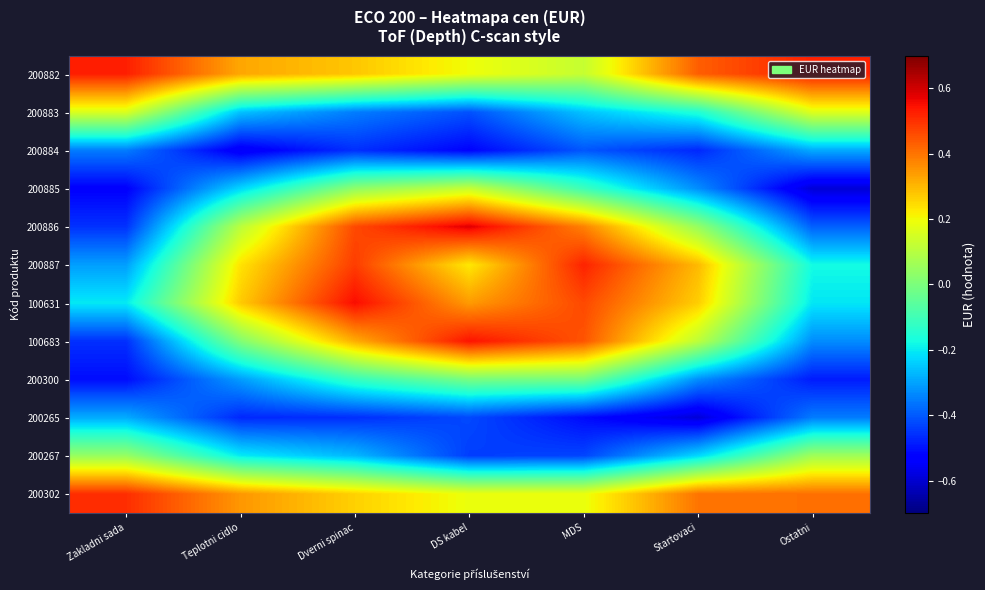

What is the total value across all series at Teplotni cidlo?

-0.7